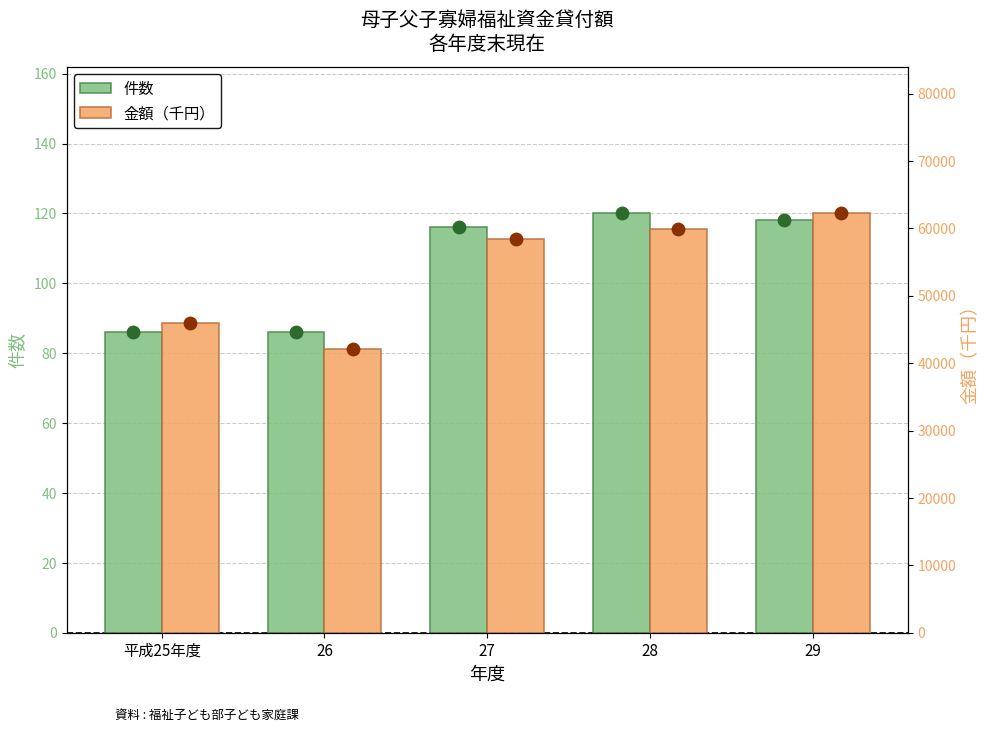

Is the value of 金額（千円） at 平成25年度 greater than the value of 件数 at 27?

Yes